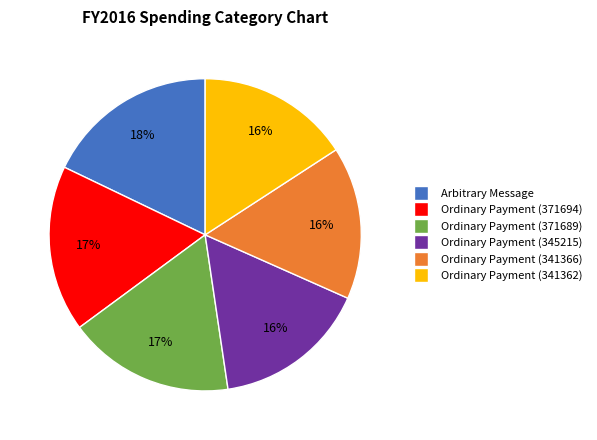

Combined, do Ordinary Payment (341362) and Arbitrary Message account for over 50%?

No